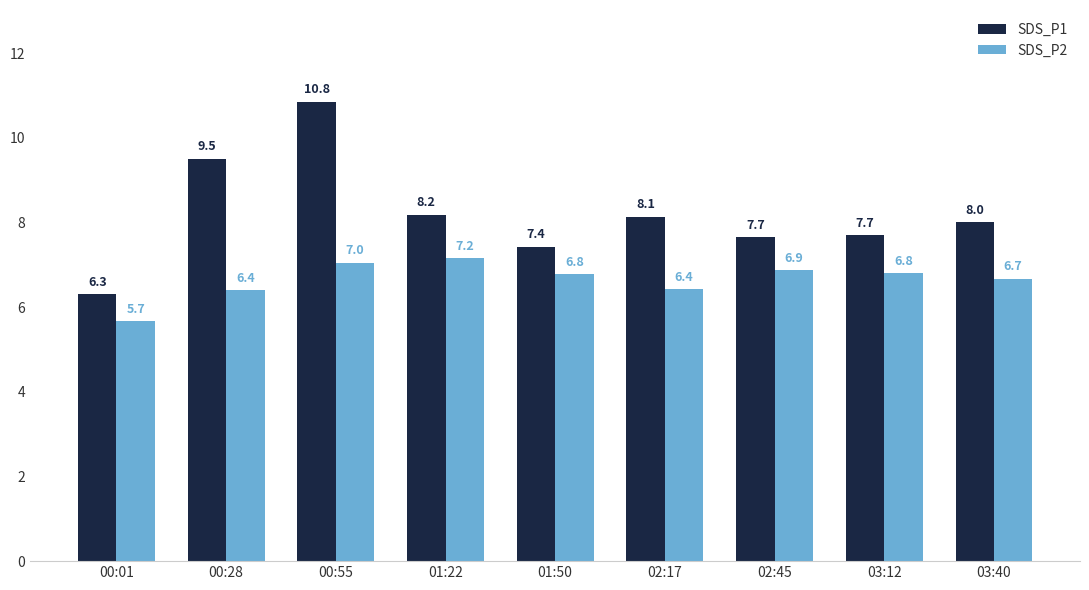

Which series changed the most between 00:28 and 02:17?

SDS_P1